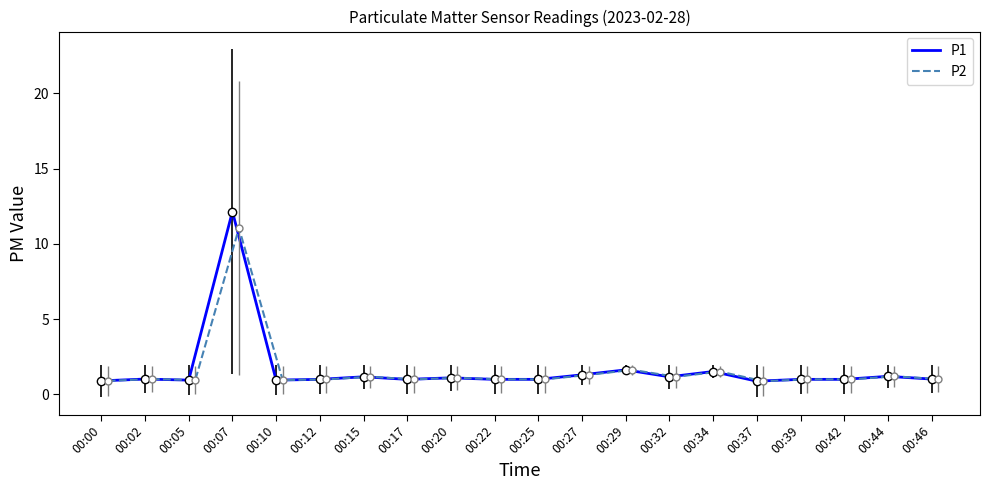

What value does the P2 series have at 00:32?

1.2